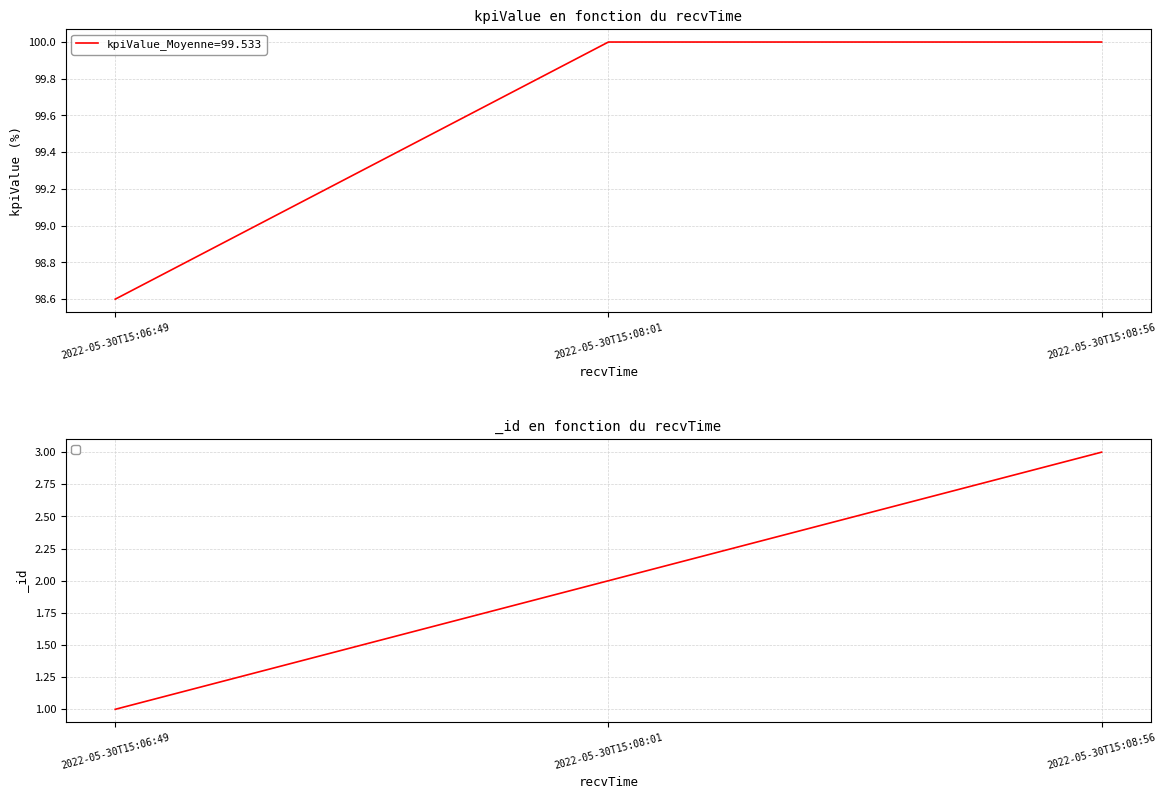

What is the lowest value of the _id series?

1.0